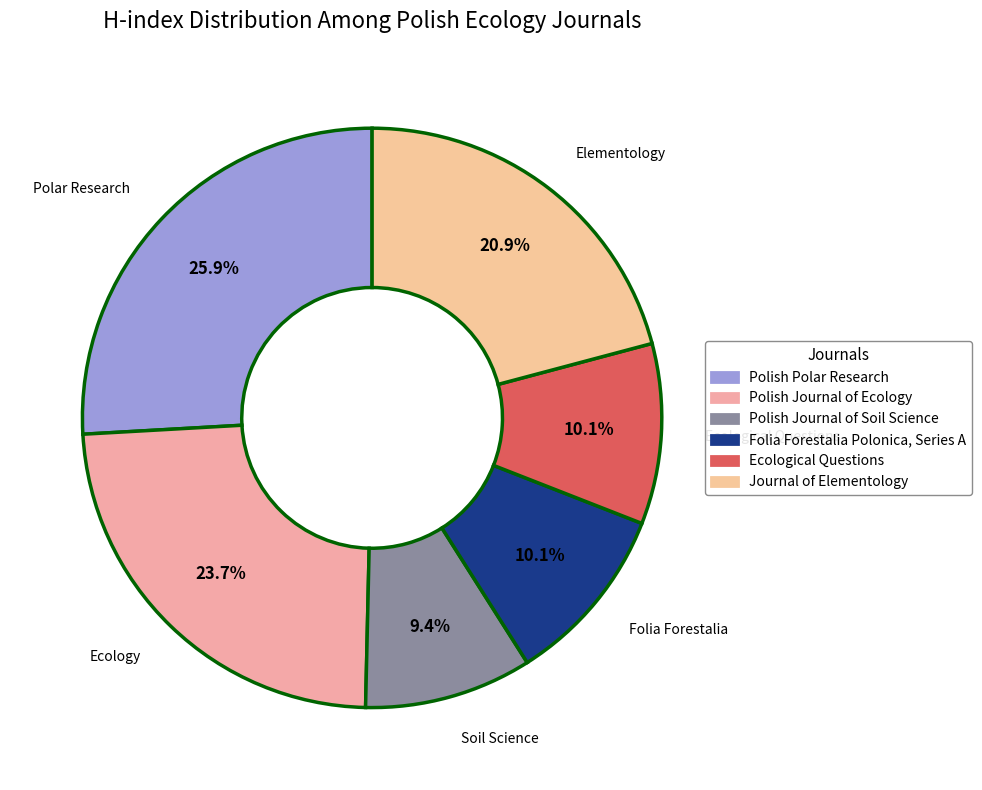

To the nearest percent, what is the difference between the largest and smallest slice percentages?

17%